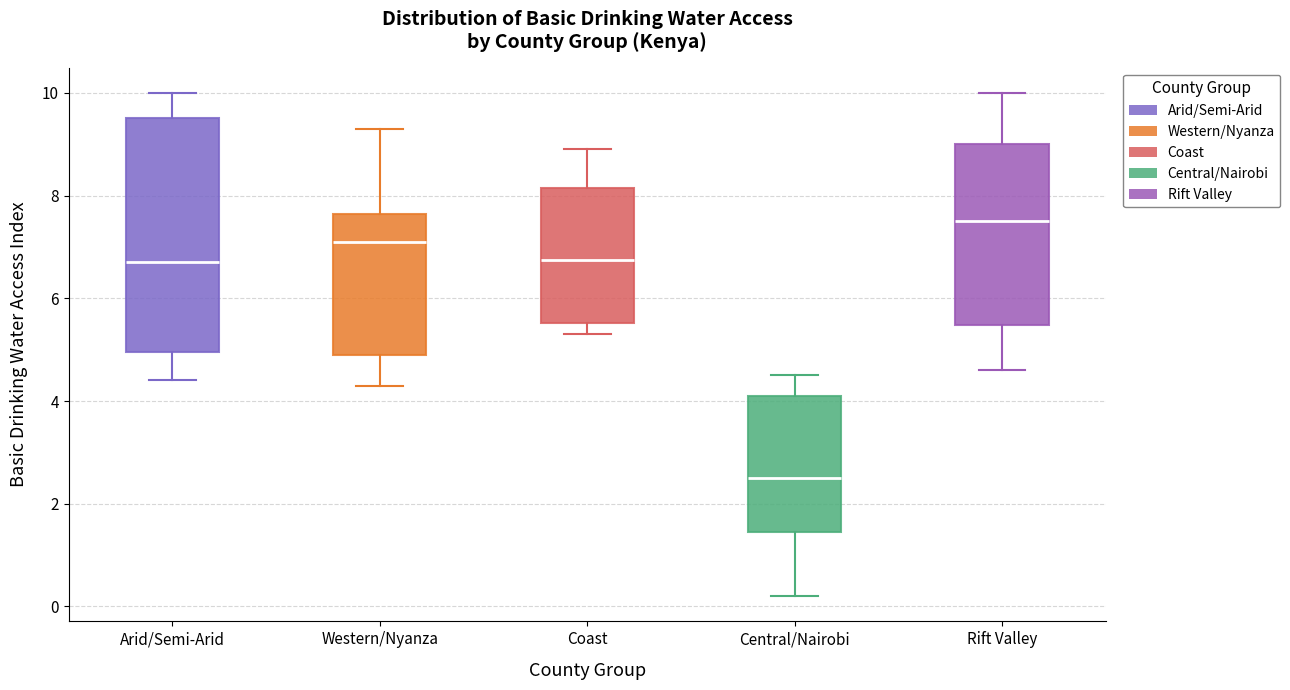

Reading left to right, transcribe this box plot: for each box, give where its median line is, the range the box spans, and where its two whiskers end, as read against the y-axis. The values are not printed on the chart, so give them approximately, as read against the axis.

Arid/Semi-Arid: median 6.8, box 5.0 to 9.6, whiskers 4.4 to 10.0
Western/Nyanza: median 7.2, box 5.0 to 7.6, whiskers 4.4 to 9.4
Coast: median 6.8, box 5.6 to 8.2, whiskers 5.4 to 9.0
Central/Nairobi: median 2.6, box 1.4 to 4.2, whiskers 0.2 to 4.6
Rift Valley: median 7.6, box 5.4 to 9.0, whiskers 4.6 to 10.0